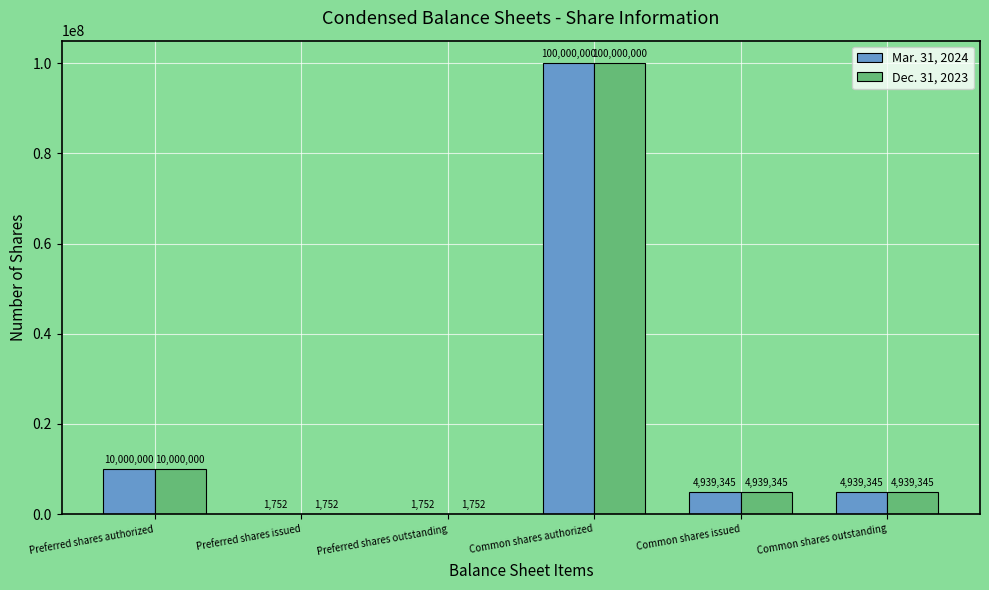

Read the Dec. 31, 2023 value at Preferred shares issued, to the nearest 100.

1800